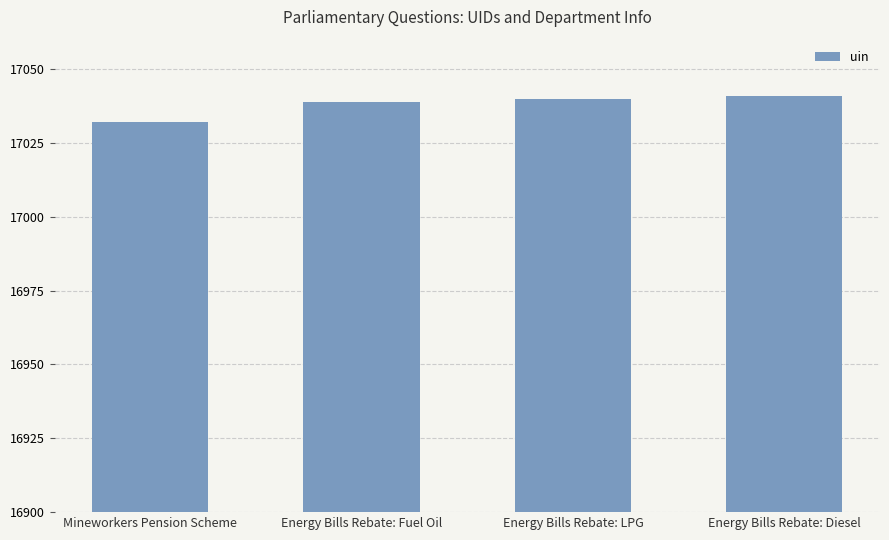

What value does the data have at Mineworkers Pension Scheme?

17032